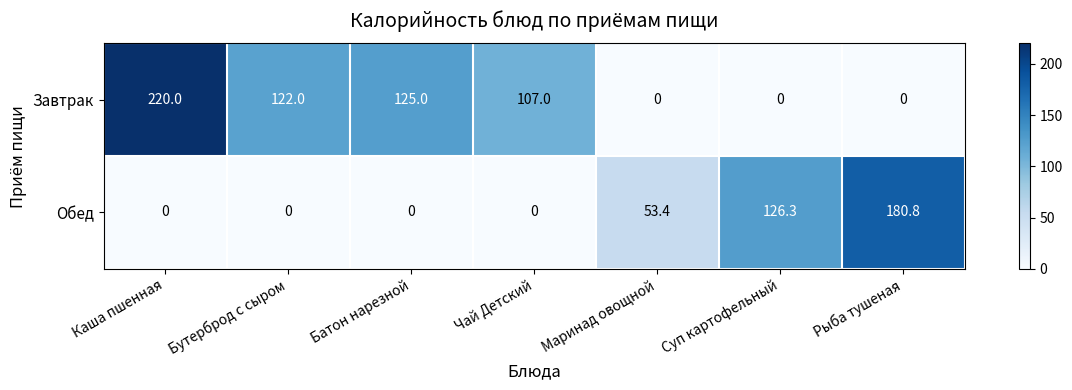

At how many categories does at least one series exceed 33?

7